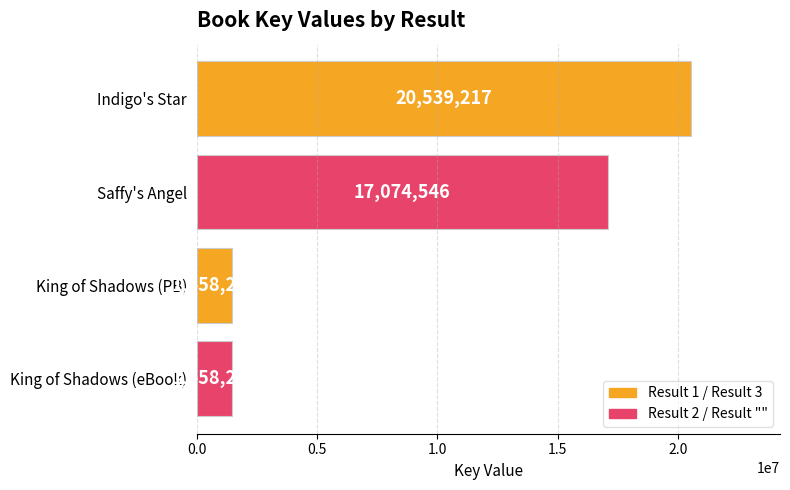

What is the value of the 3rd bar from the top?

1458275